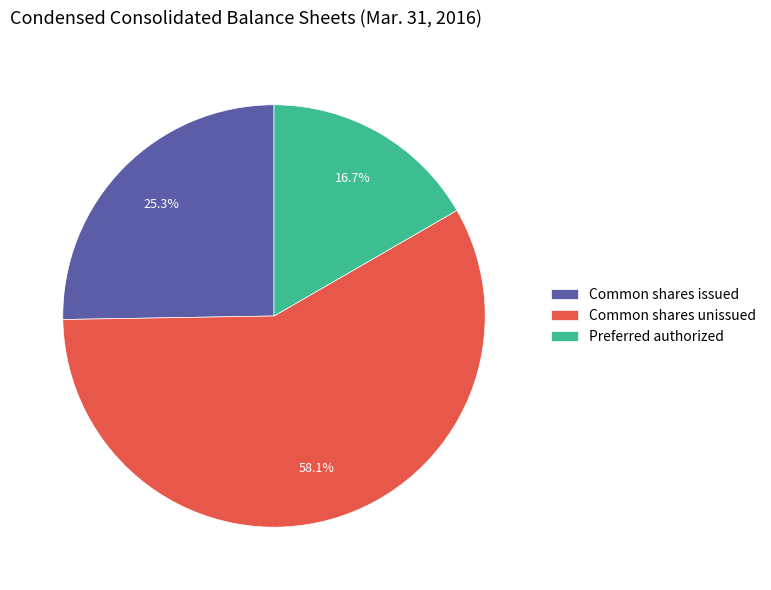

How many segments does this pie chart have?

3